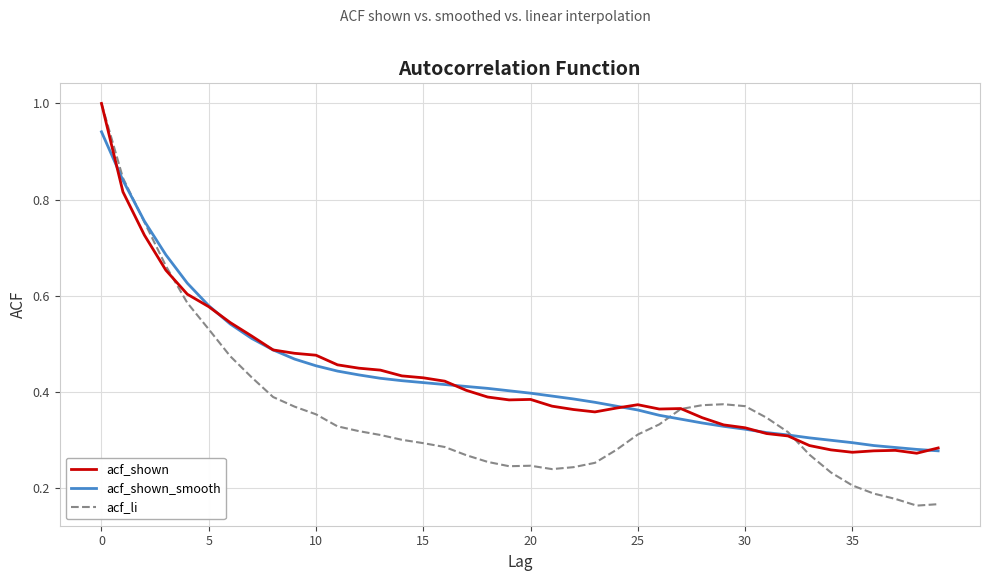

What is the maximum value for acf_shown?

1.0